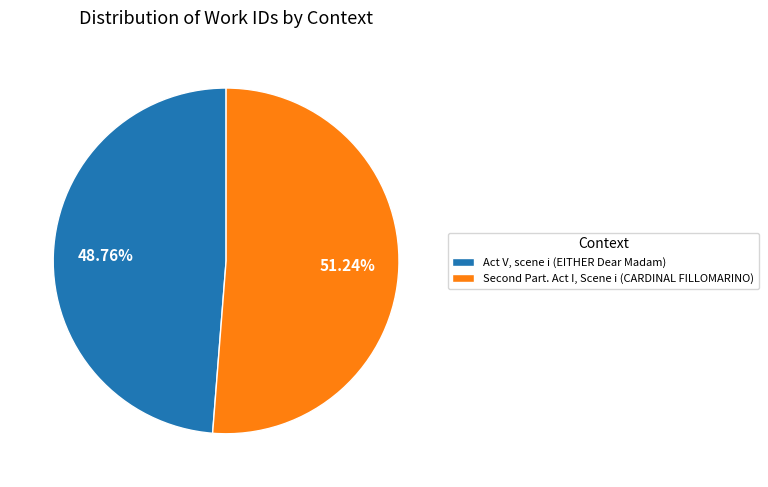

To the nearest percent, what is the average slice percentage?

50%